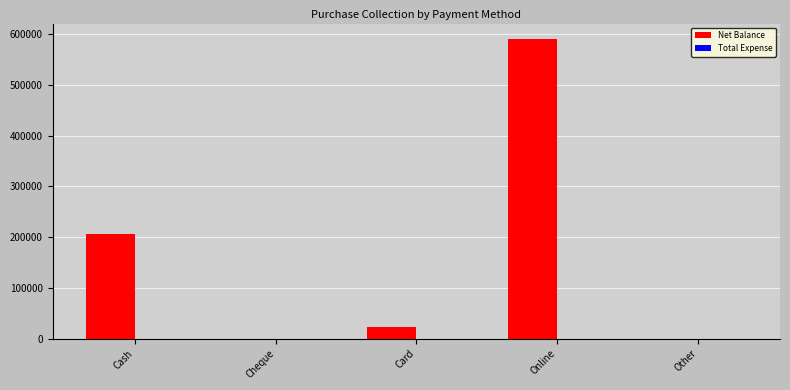

At which label is the value closest to 295543?

Cash